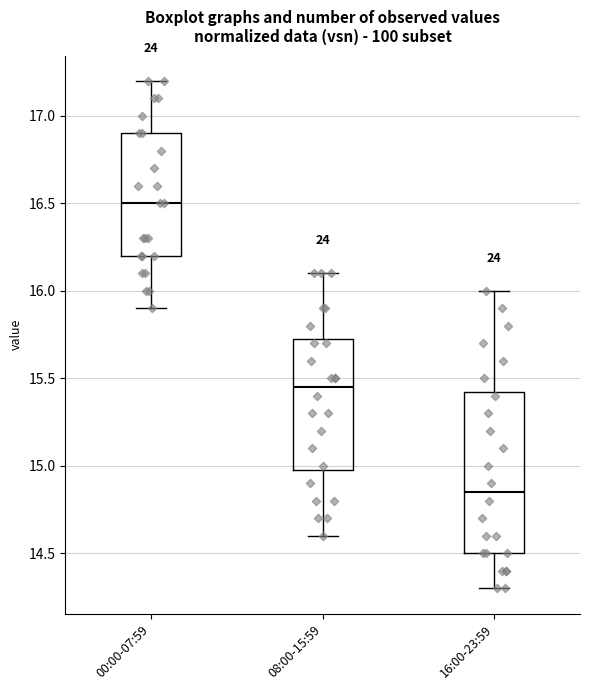

Which box is the tallest, from its lower edge to its upper edge?

16:00-23:59